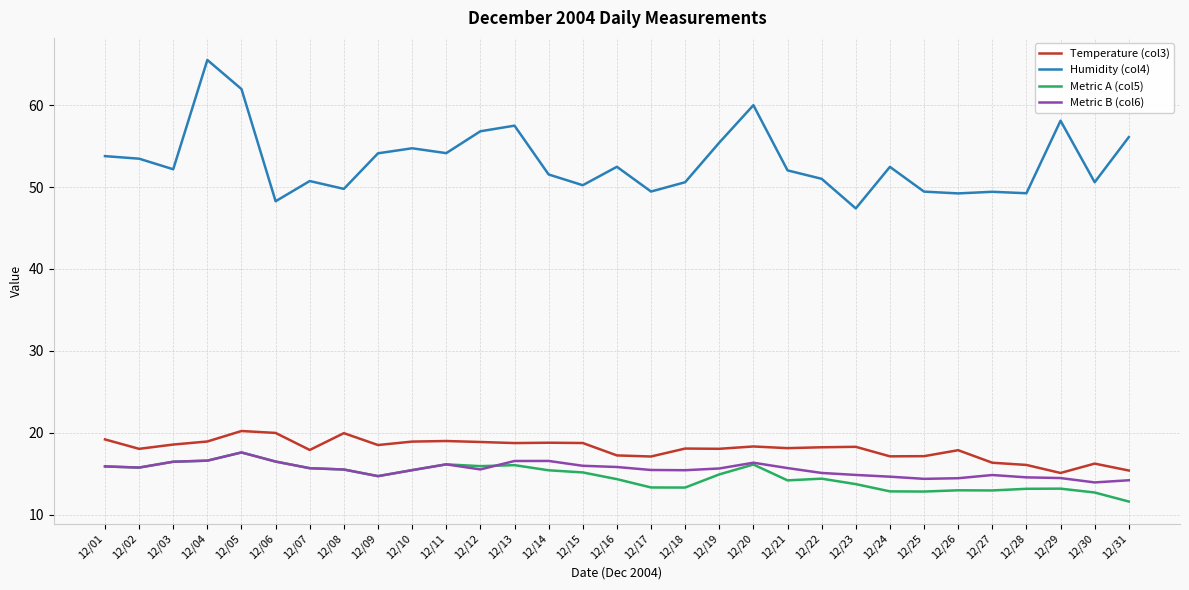

The Temperature (col3) series shows 19.0 at 12/11. True or false?

True